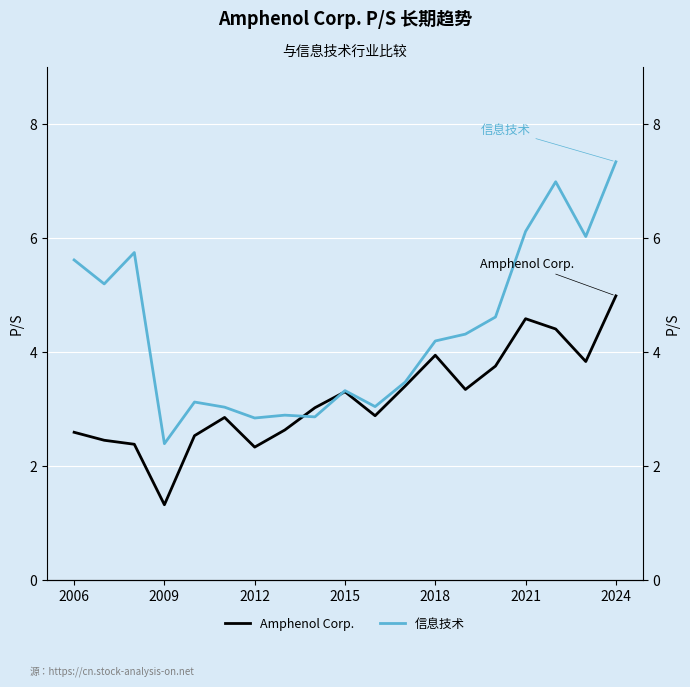

What is the average value of the 信息技术 series?

4.4